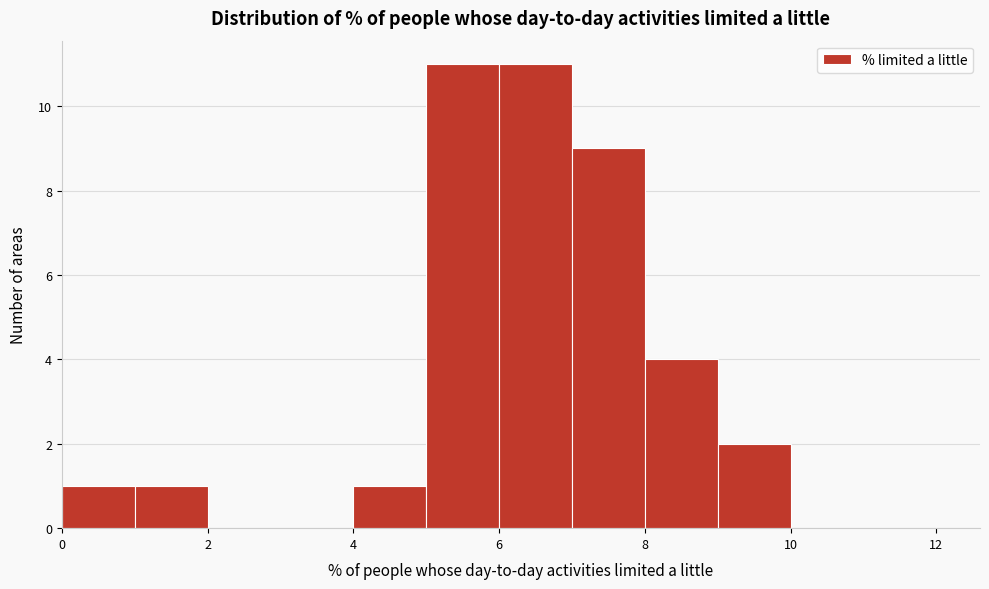

Reading left to right, transcribe this chart: for each bar, give the range it covers on the x-axis and its height. The values are not printed on the chart, so give them approximately, as read against the axis.

0 to 1: 1
1 to 2: 1
2 to 3: 0
3 to 4: 0
4 to 5: 1
5 to 6: 11
6 to 7: 11
7 to 8: 9
8 to 9: 4
9 to 10: 2
10 to 11: 0
11 to 12: 0